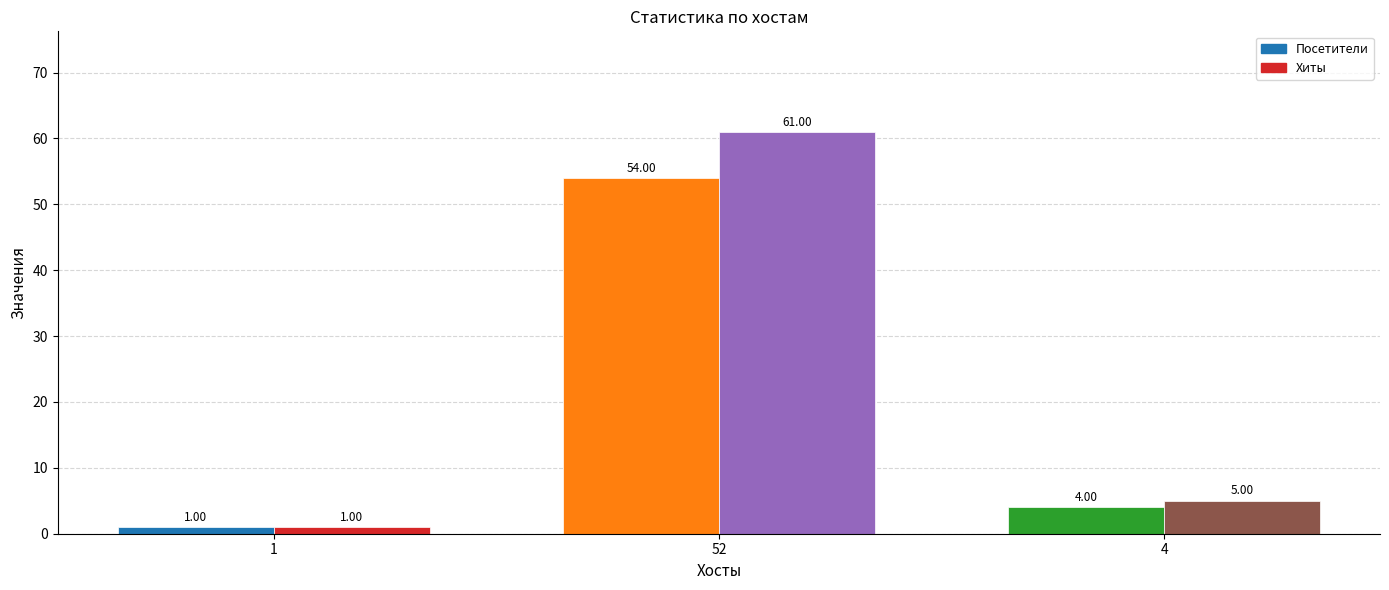

The Хиты series shows 61 at 52. True or false?

True